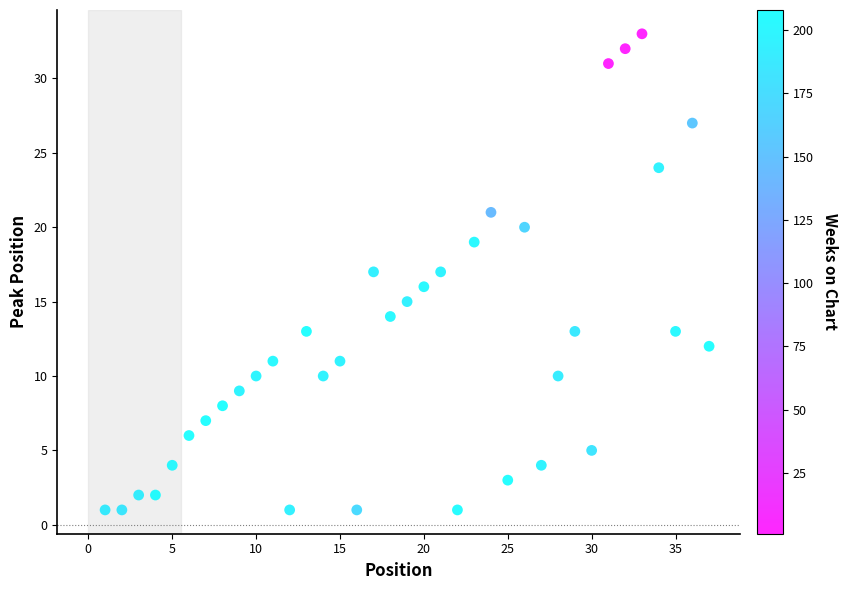

What is the range of Y values (max minus min)?

32